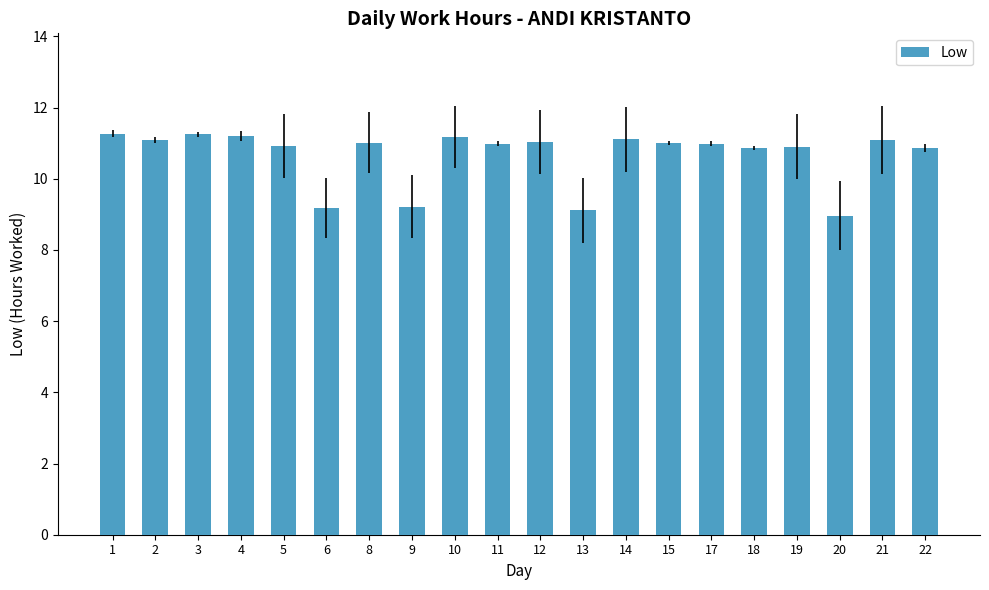

What is the maximum value shown in the chart?

11.3